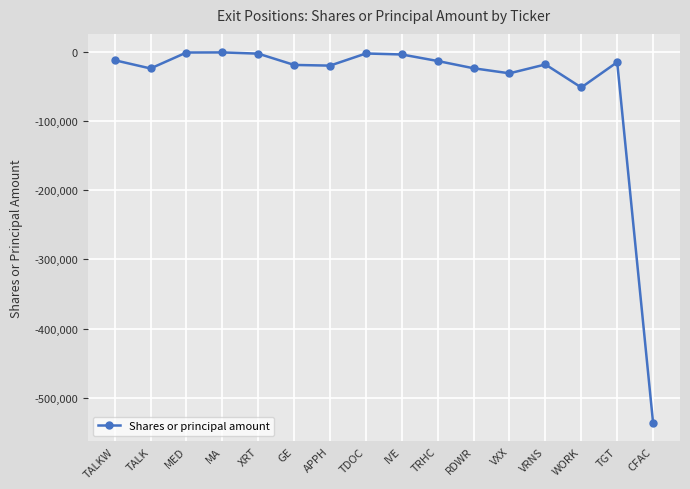

Where is the first local minimum?

TALK